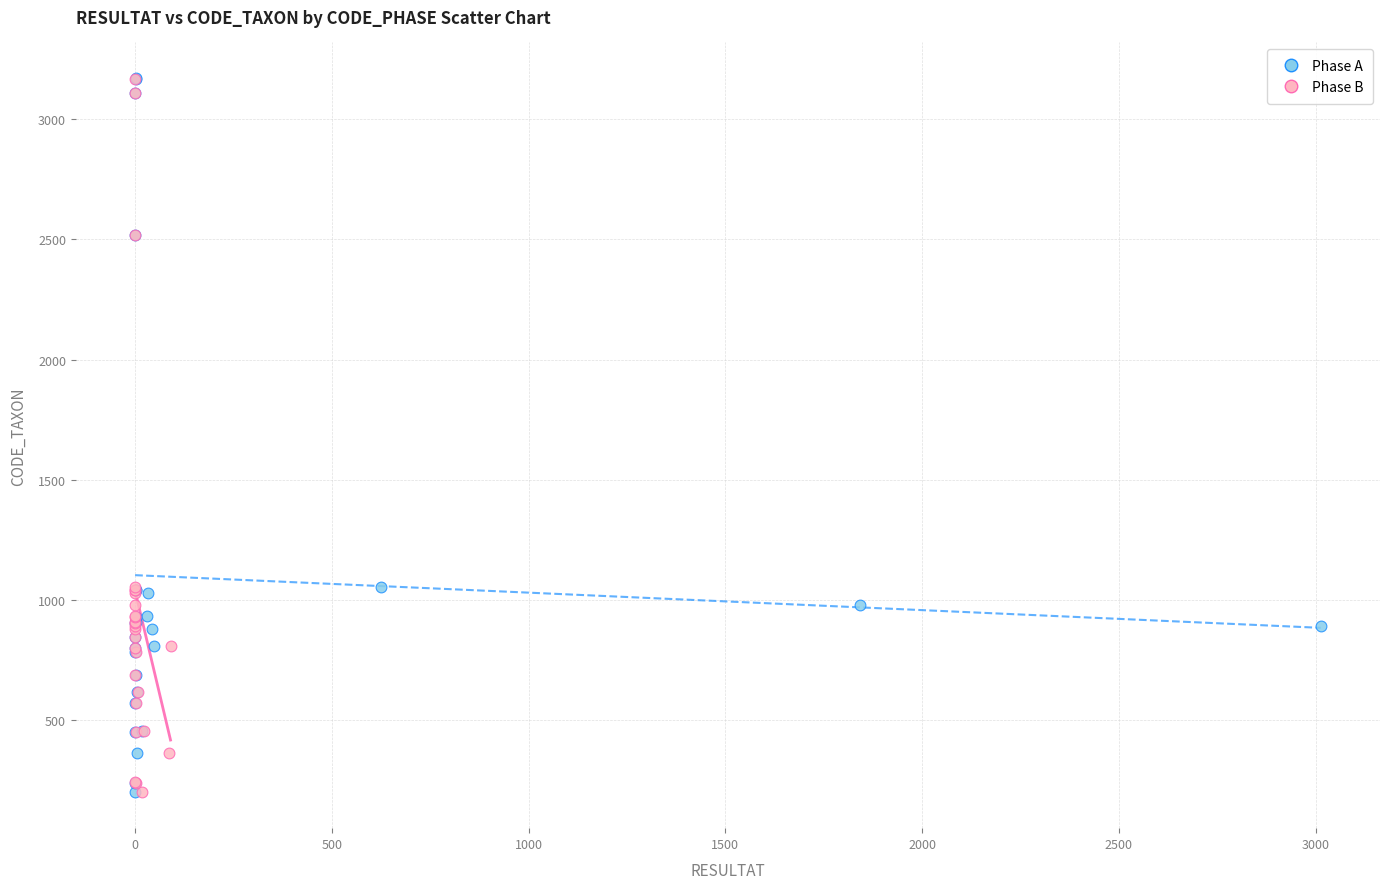

What are all the series names shown in the legend?

Phase A, Phase B